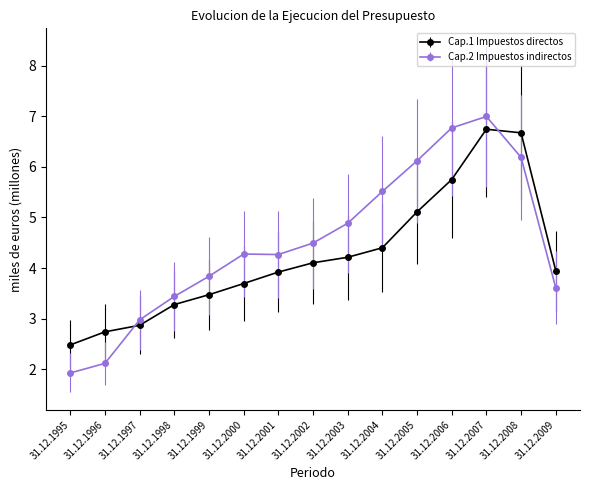

True or false: Cap.1 Impuestos directos and Cap.2 Impuestos indirectos cross at least once.

True